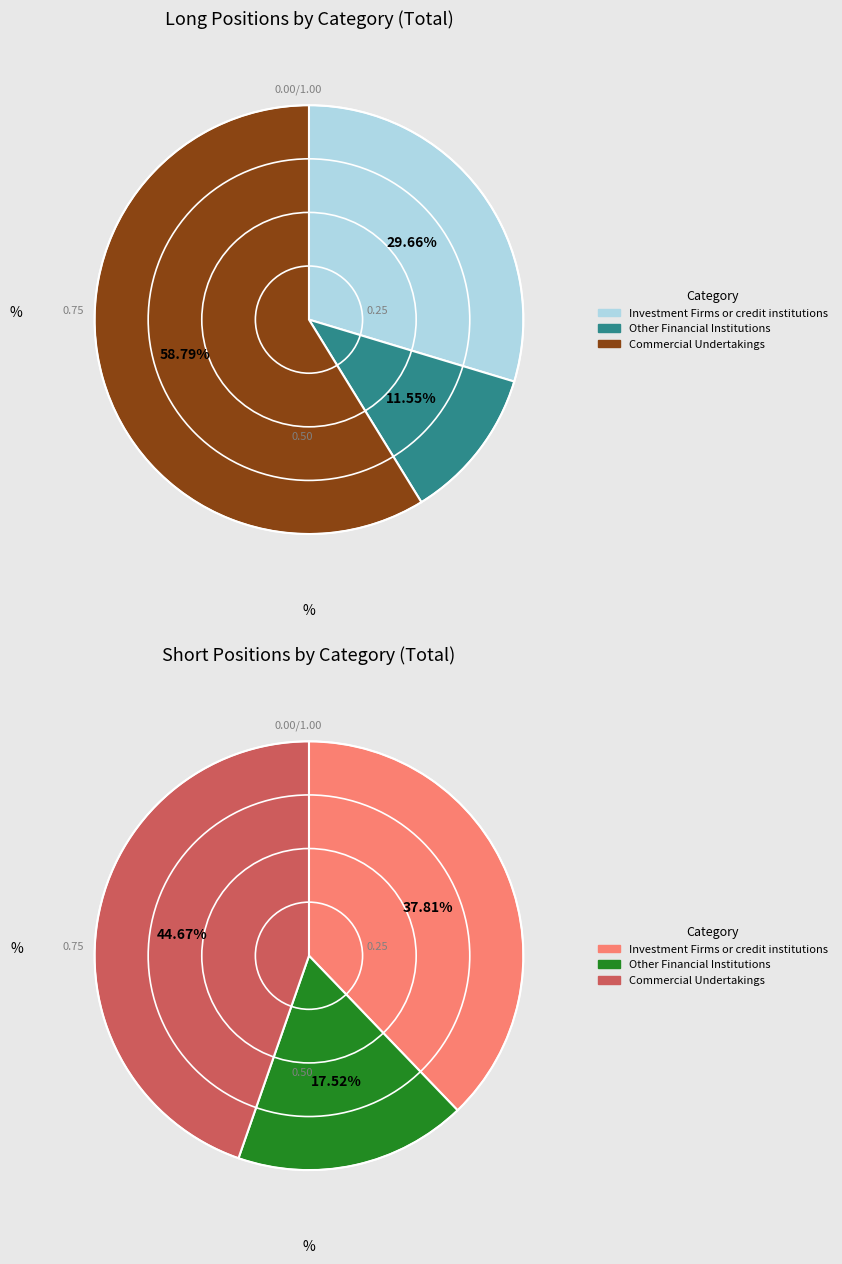

Which has a higher value, Investment Funds or Commercial Undertakings?

Commercial Undertakings